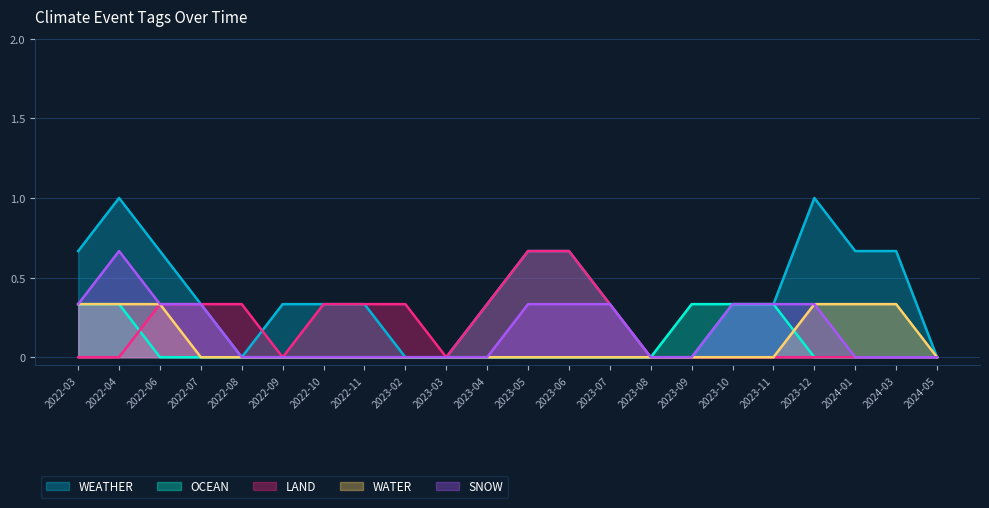

How many intersections are there between SNOW and LAND?

1